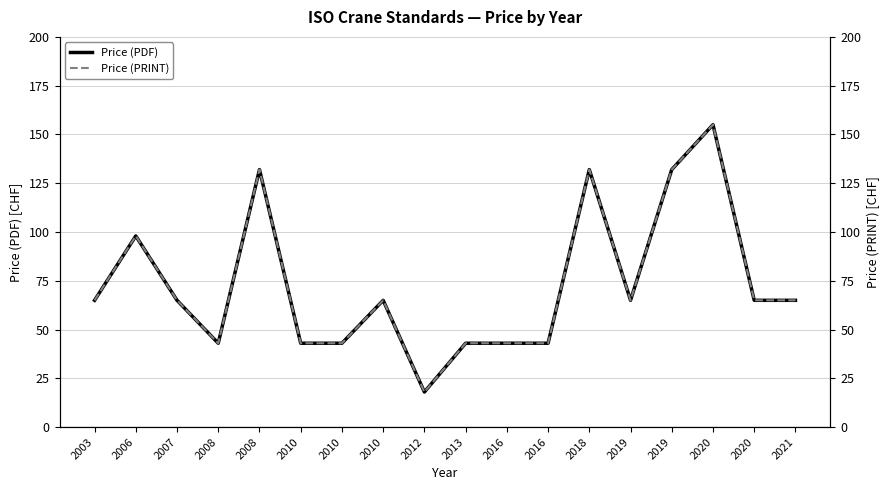

True or false: Price (PDF) and Price (PRINT) intersect in this chart.

False